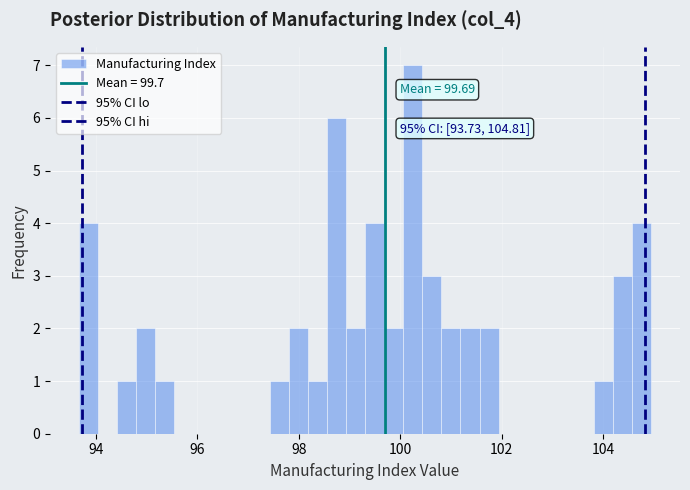

Read against the x-axis, roughly where is the centre of the tallest bar?

100.2